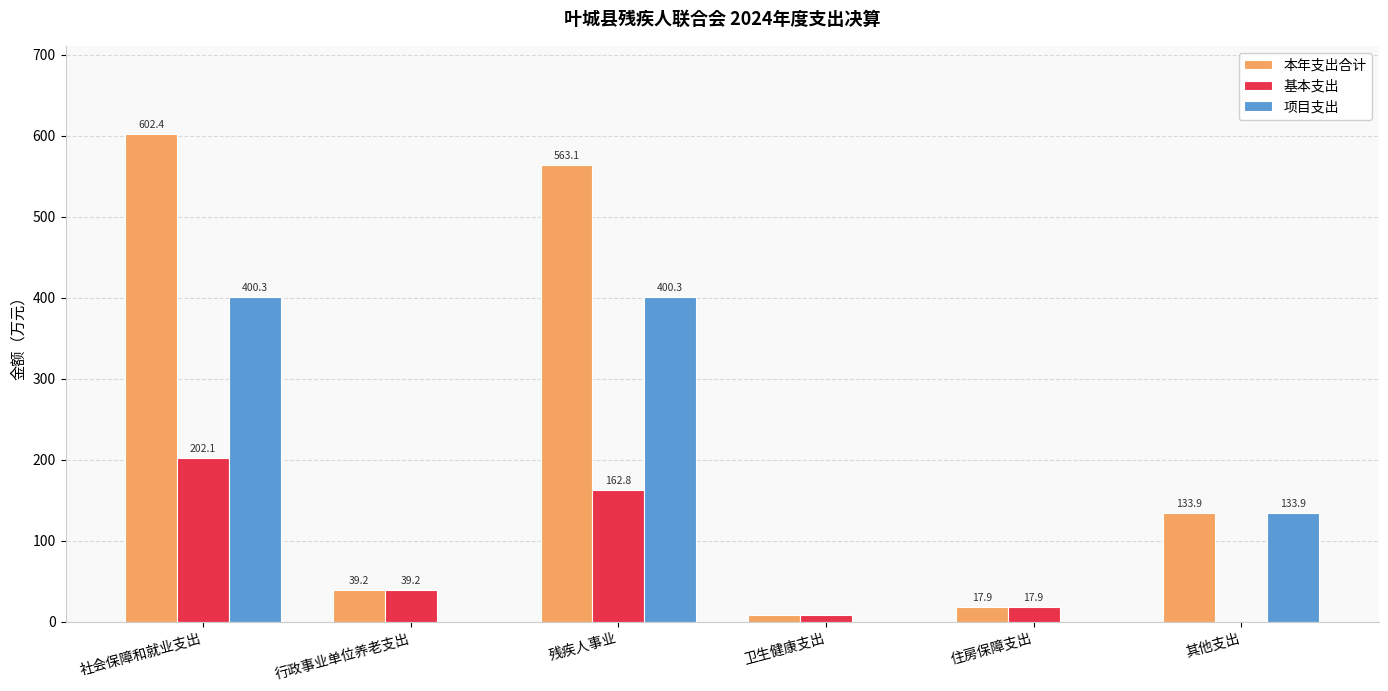

What is the maximum value for 基本支出?

202.1